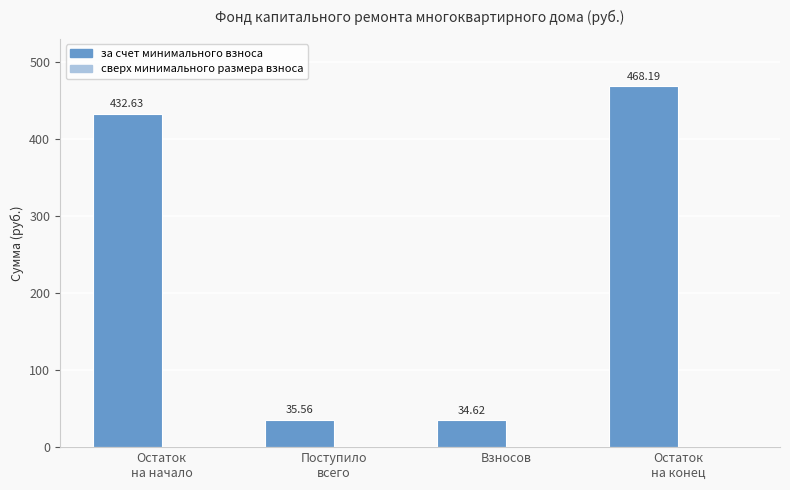

Which label corresponds to the smallest value in the chart?

Взносов